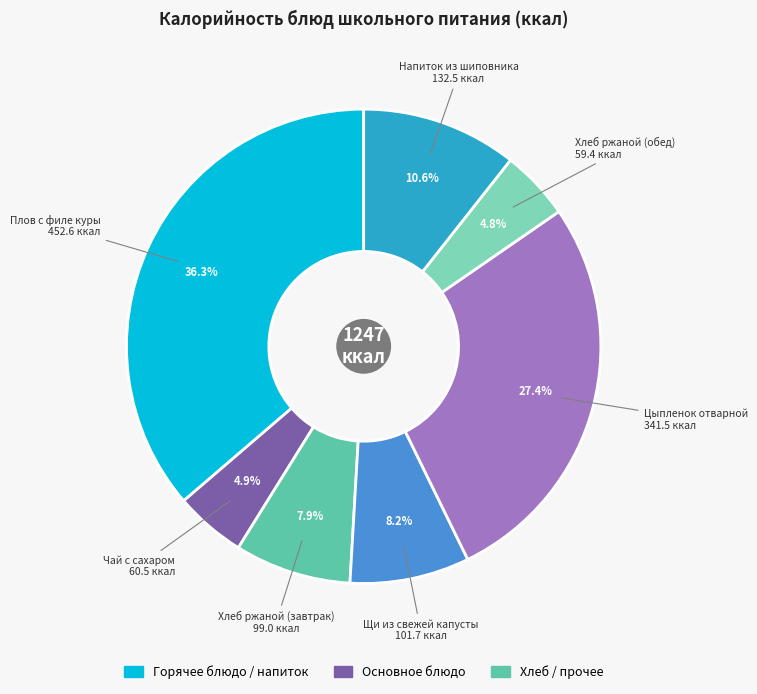

Is there any slice that represents more than half of the pie?

No